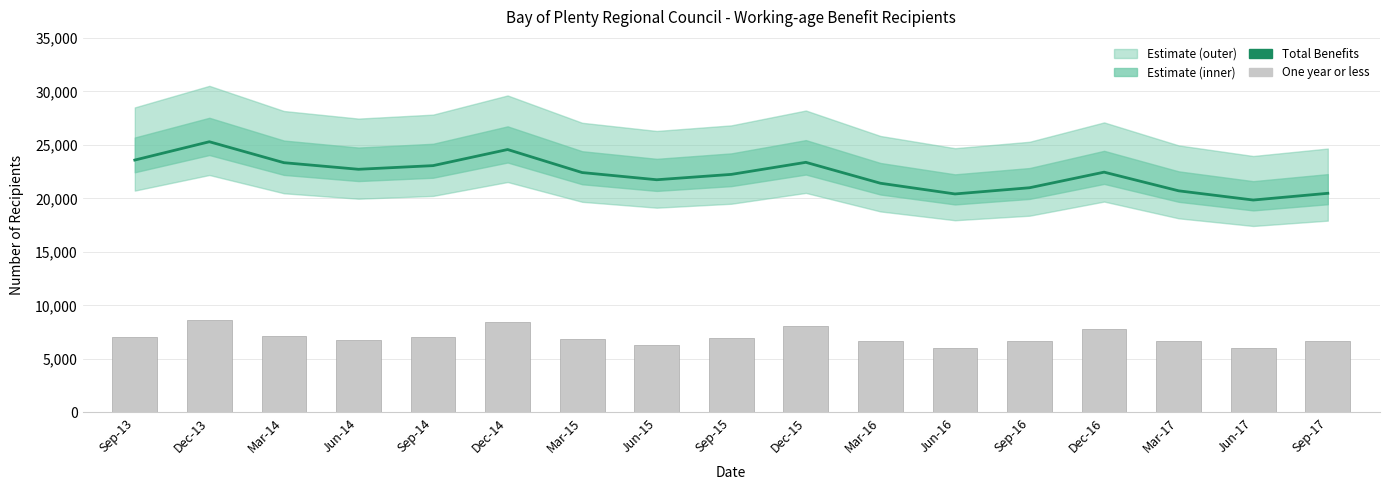

What is the label of the 13th bar from the right?

Sep-14